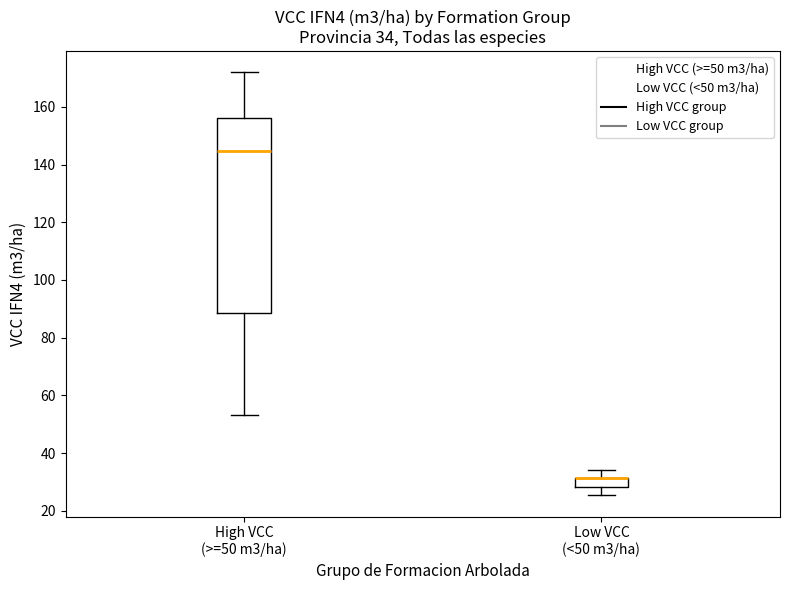

Comparing the boxes themselves (not the whiskers), which one is the tallest?

High VCC (>=50 m3/ha)